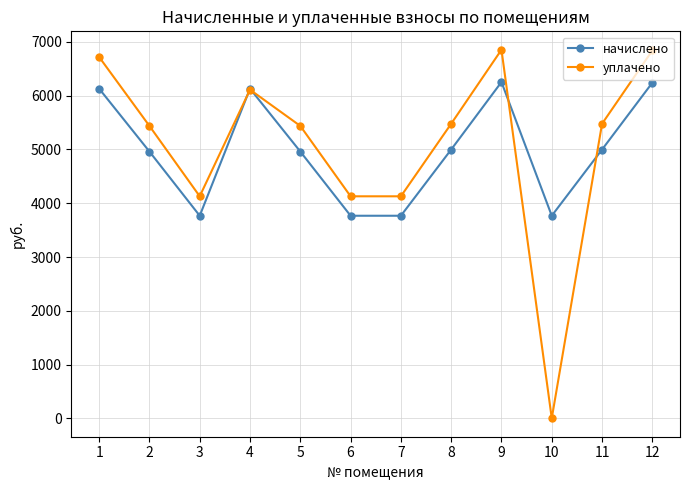

At 12, list the series in order from smallest to largest.

начислено, уплачено